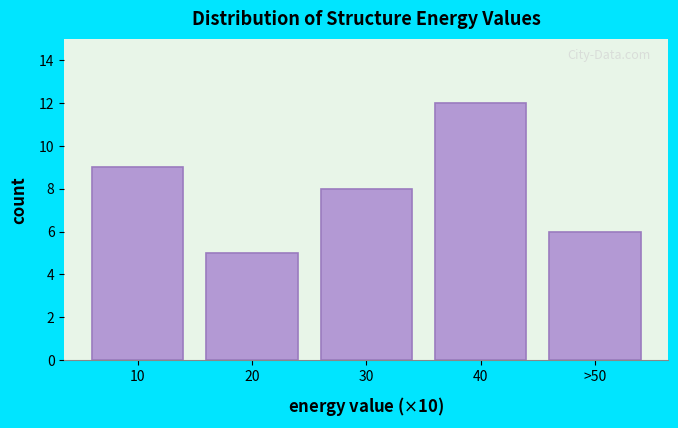

Reading left to right, transcribe all the data shown in this chart.

10=9	20=5	30=8	40=12	>50=6